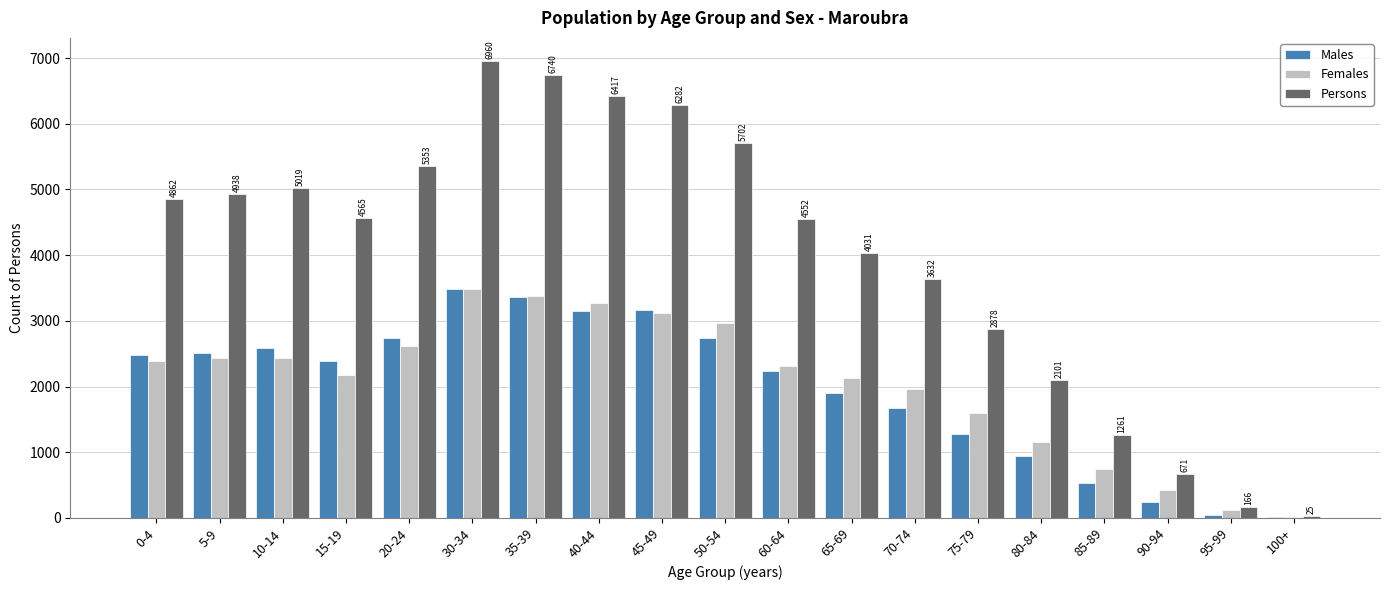

Is the value of Males at 100+ greater than the value of Persons at 40-44?

No